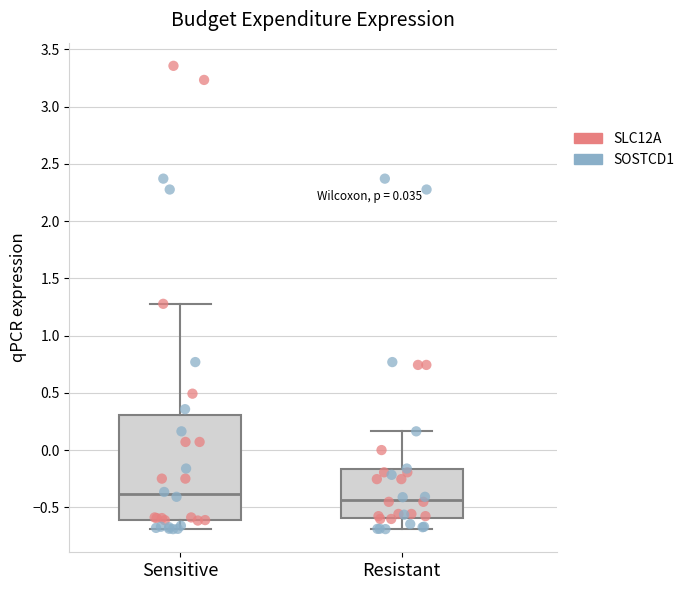

Comparing the boxes themselves (not the whiskers), which one is the tallest?

Sensitive